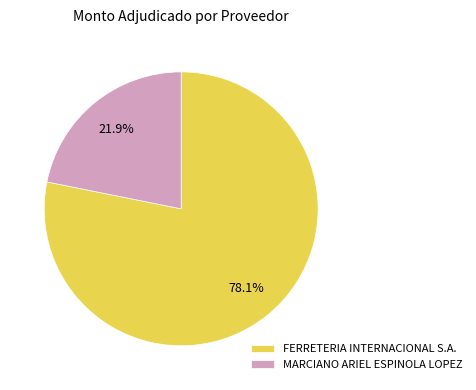

The FERRETERIA INTERNACIONAL S.A. slice represents 78% of the pie. True or false?

True